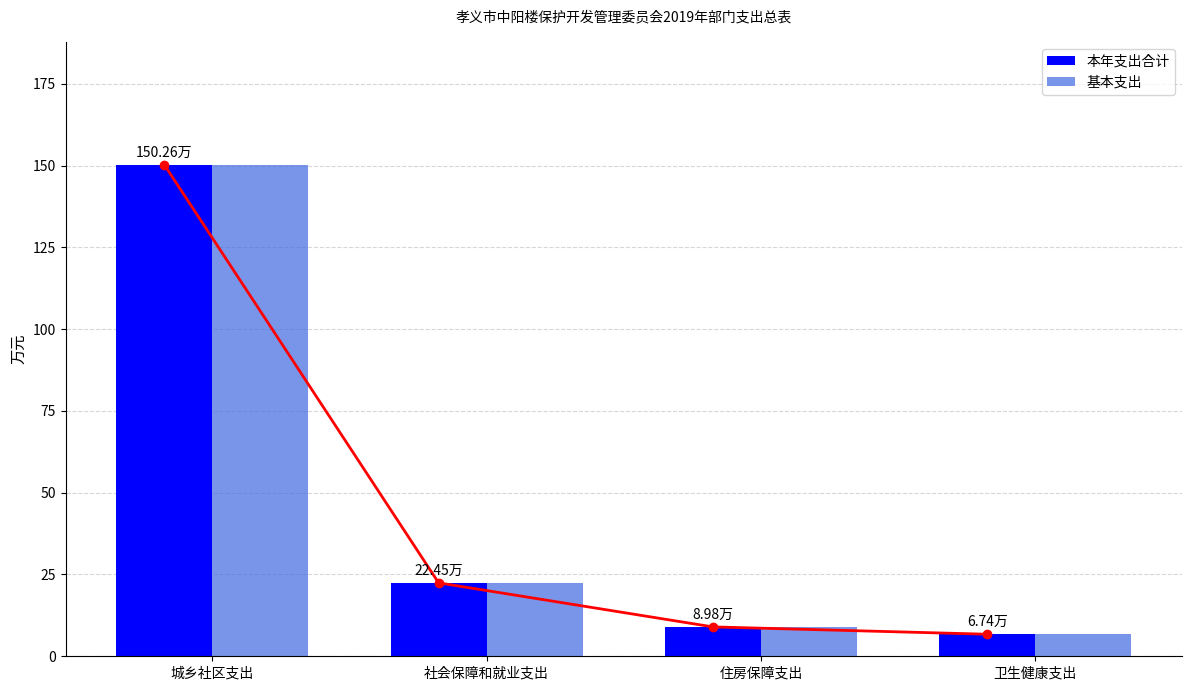

What is the maximum value shown in the chart?

150.3